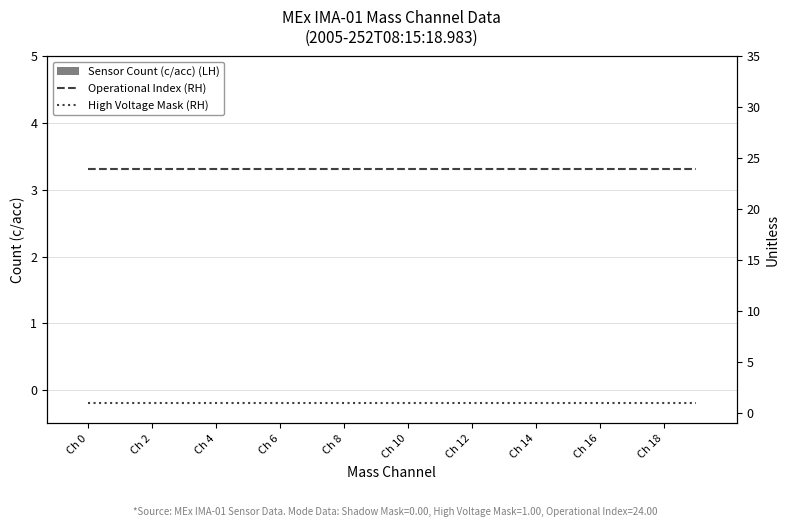

What is the difference between the highest and lowest values at Ch 6?

24